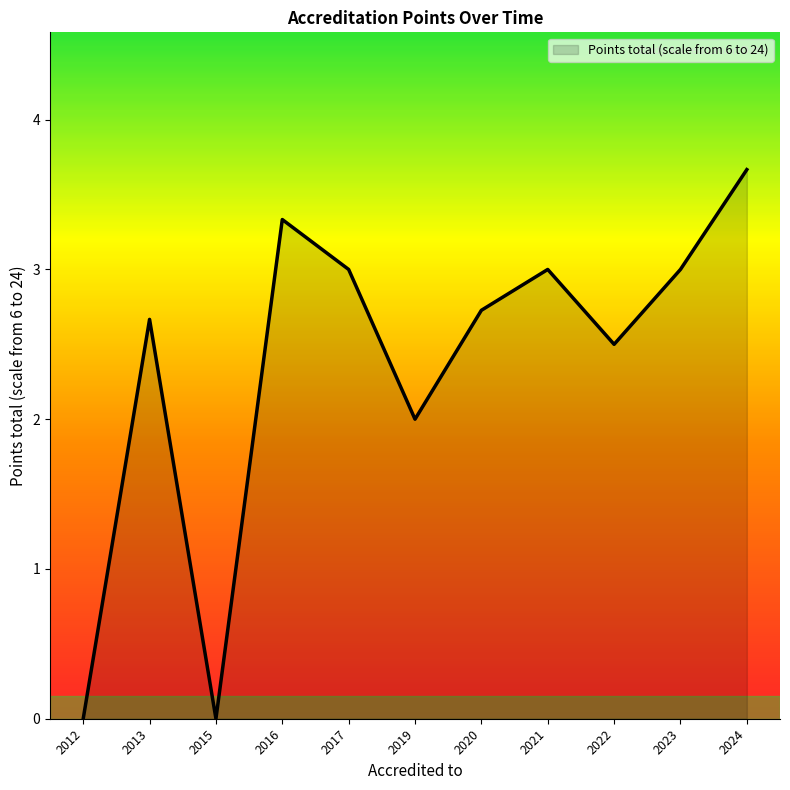

What is the difference between the maximum and second lowest values?

3.7